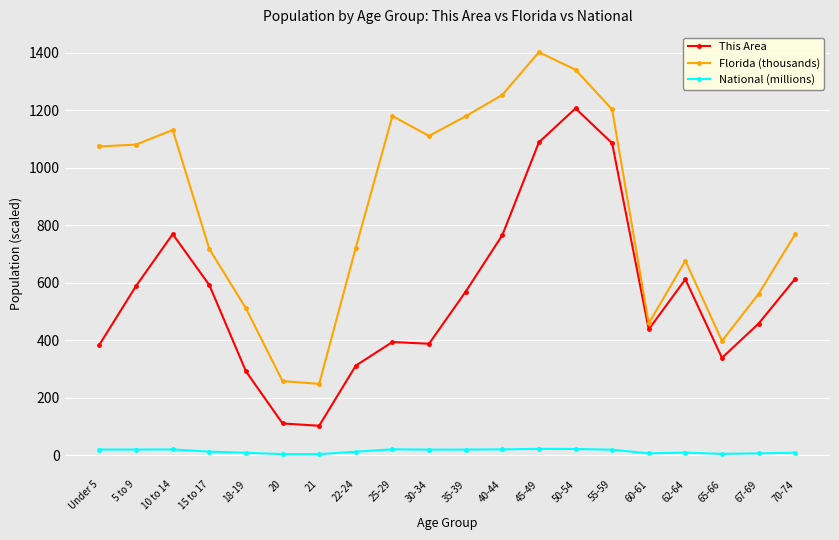

What is the maximum value for Florida (thousands)?

1401.2